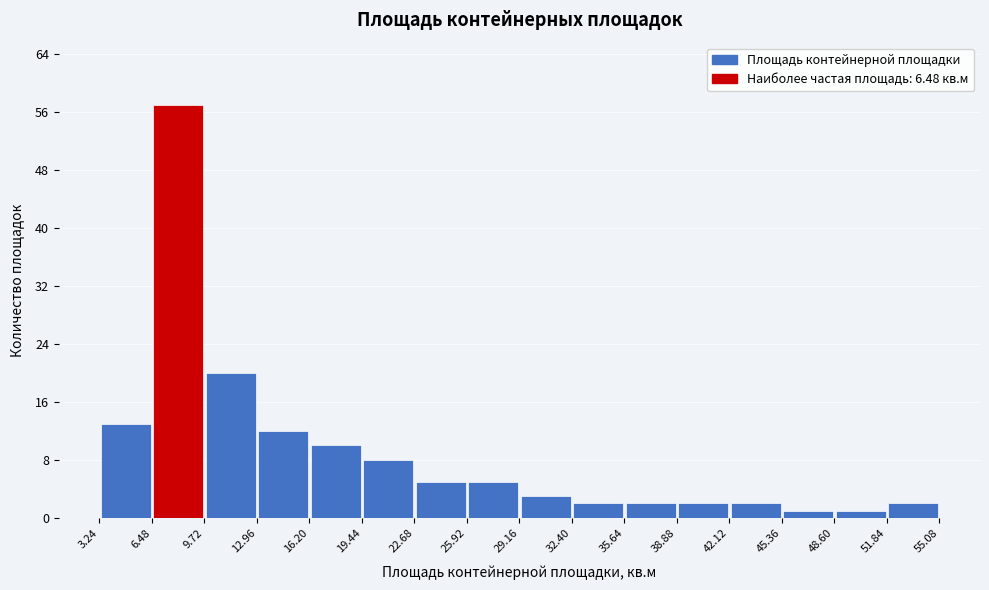

Reading left to right, list every bar in this chart as the range it spans on the x-axis followed by its height. The values are not printed on the chart, so give them approximately, as read against the axis.

3.24 to 6.48: 13
6.48 to 9.72: 57
9.72 to 12.96: 20
12.96 to 16.20: 12
16.20 to 19.44: 10
19.44 to 22.68: 8
22.68 to 25.92: 5
25.92 to 29.16: 5
29.16 to 32.40: 3
32.40 to 35.64: 2
35.64 to 38.88: 2
38.88 to 42.12: 2
42.12 to 45.36: 2
45.36 to 48.60: 1
48.60 to 51.84: 1
51.84 to 55.08: 2